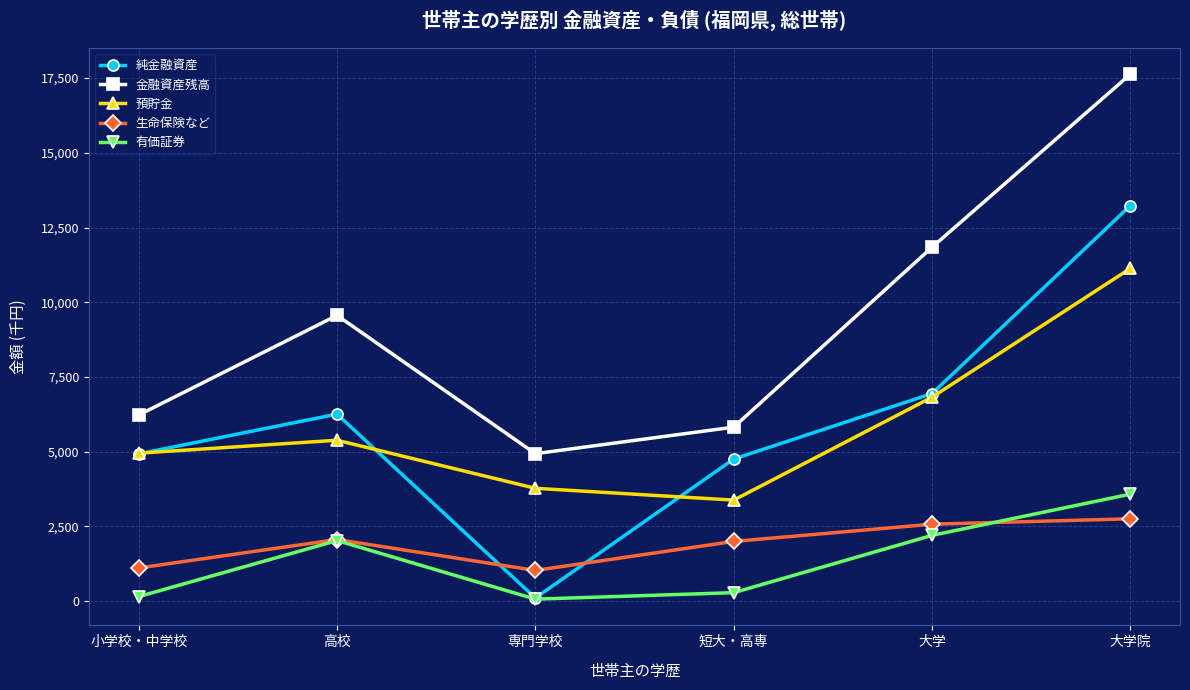

At which category does 預貯金 reach its first local peak?

高校